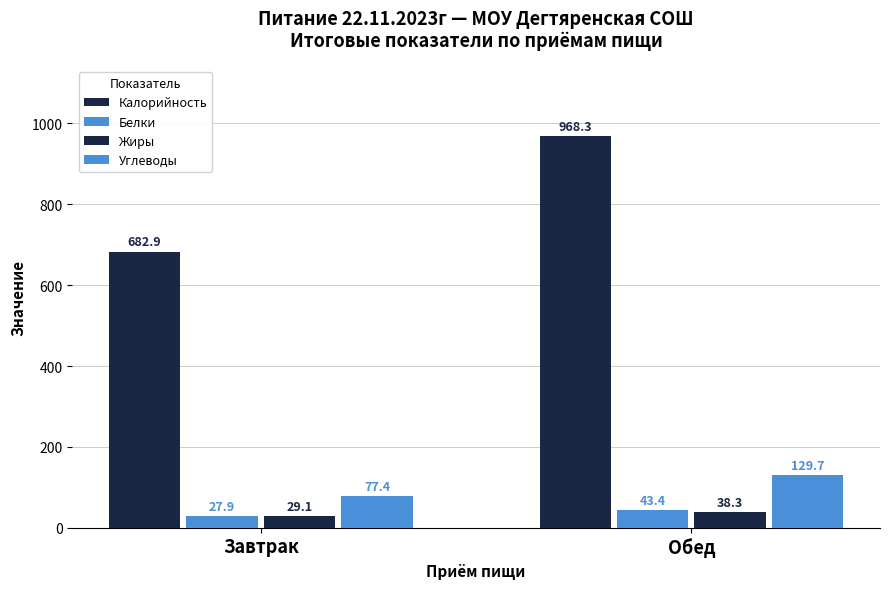

At which category is the sum across all series the highest?

Обед